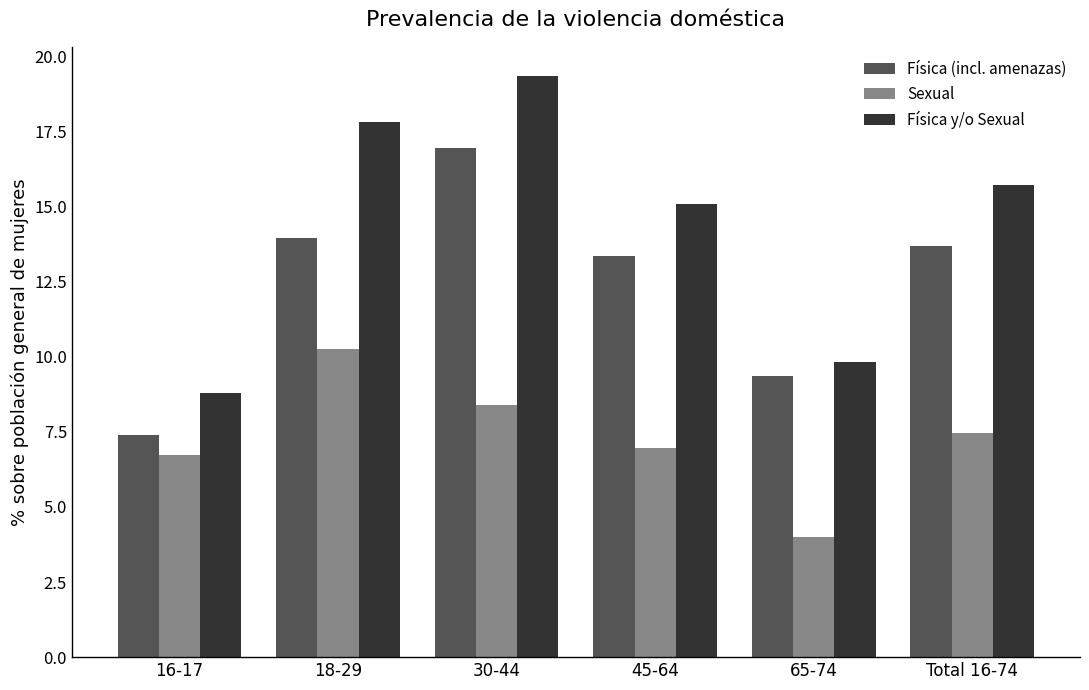

Rank the series by their maximum value, from highest to lowest.

Física y/o Sexual, Física (incl. amenazas), Sexual